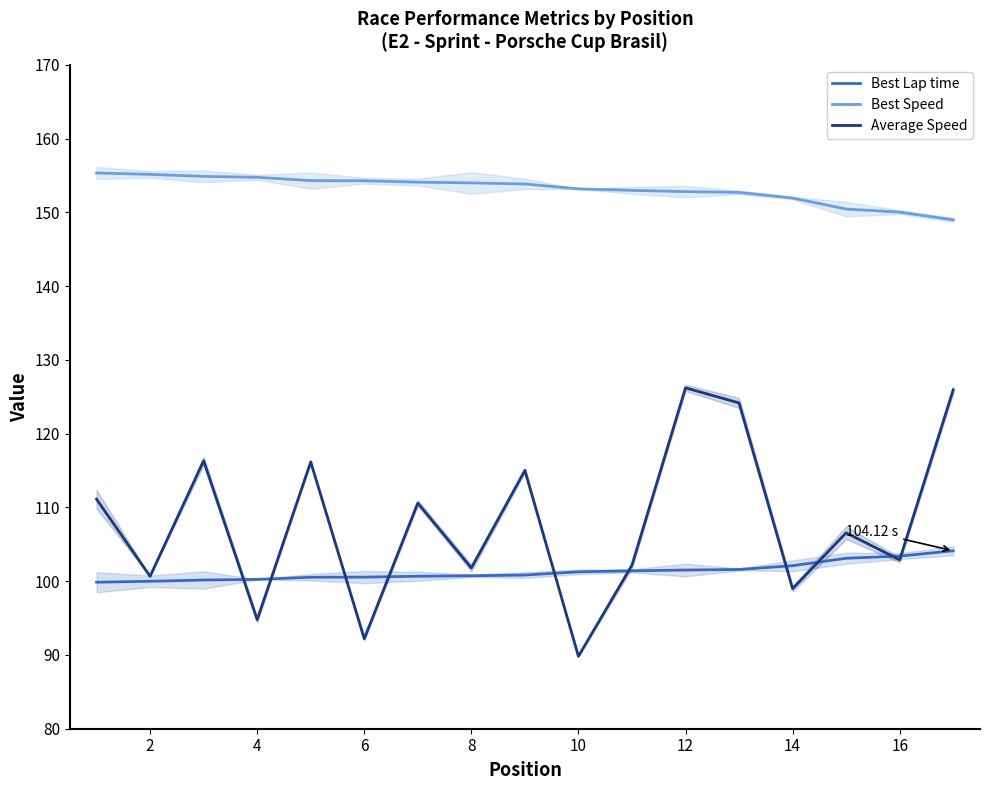

How many lines are shown in the chart?

3